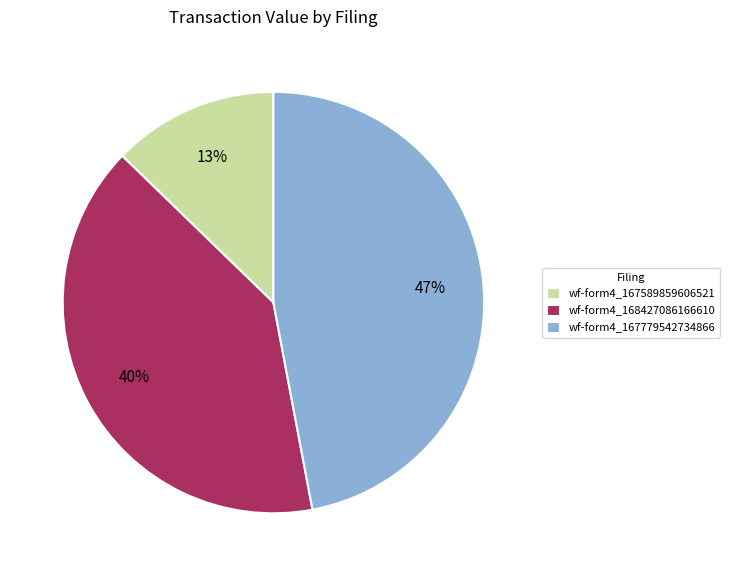

To the nearest percent, what is the difference between the largest and smallest slice percentages?

34%